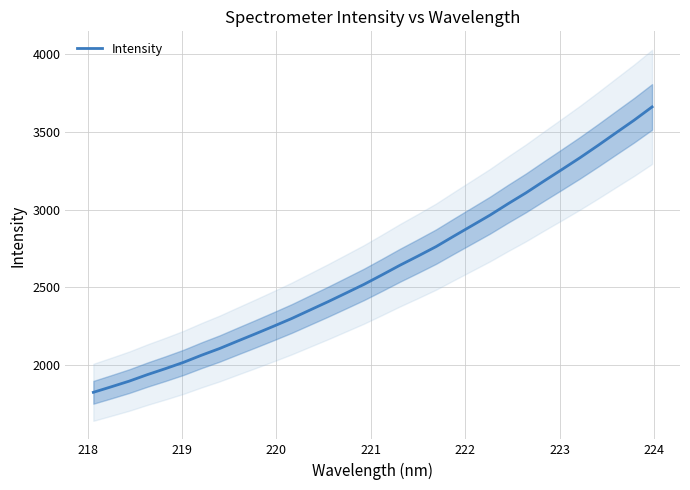

How many data points does each series have?

32